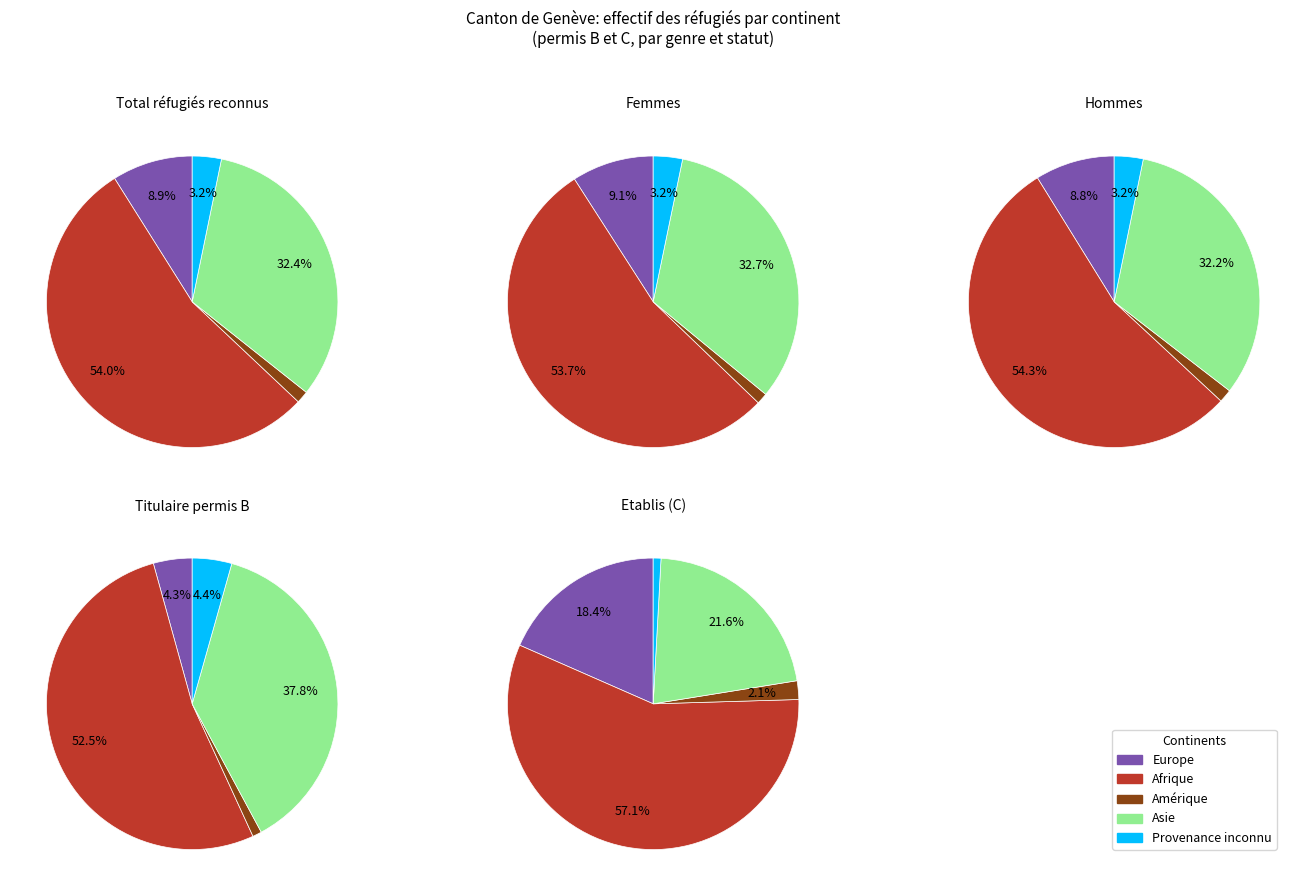

To the nearest percent, what portion does Hommes represent?

20%